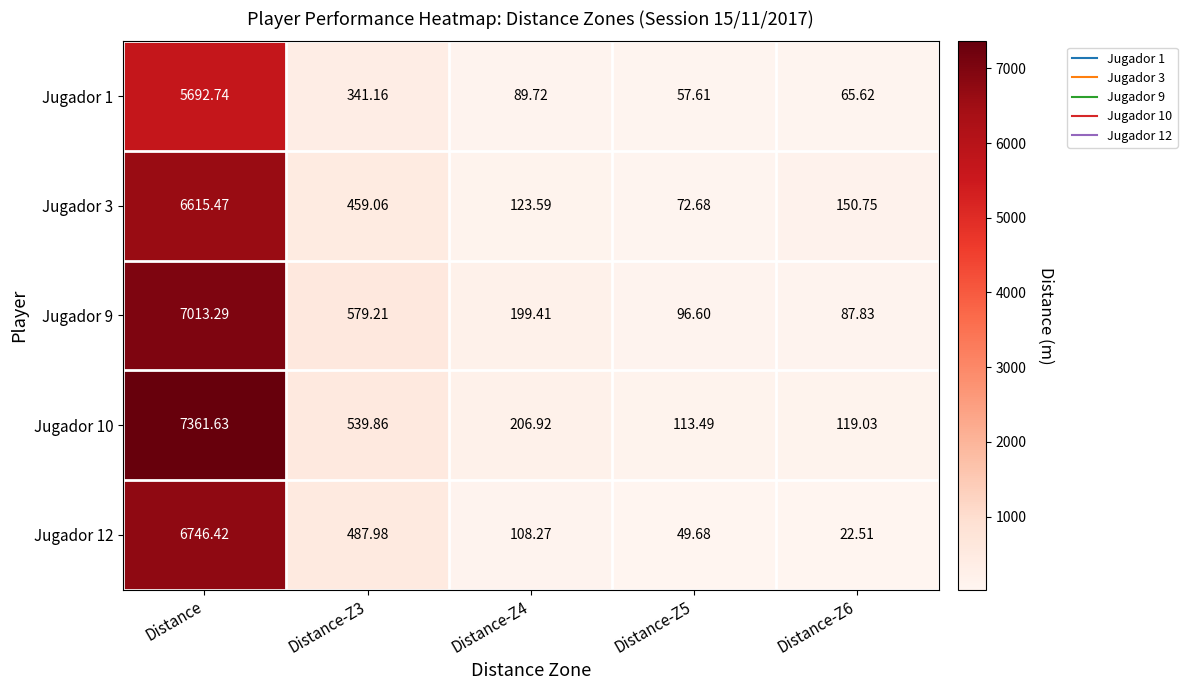

Between Distance-Z4 and Distance-Z5, which series saw the biggest shift?

Jugador 9